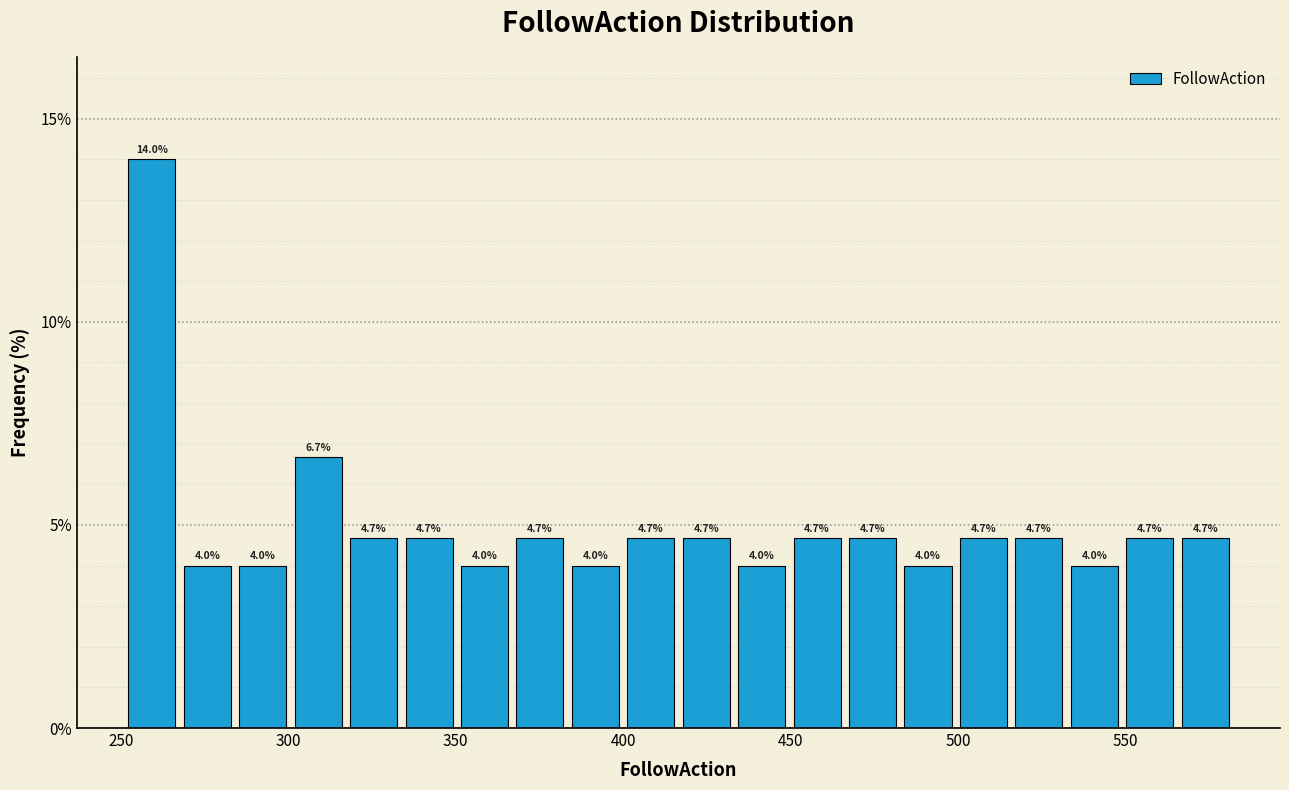

Read against the x-axis, roughly where is the centre of the tallest bar?

260